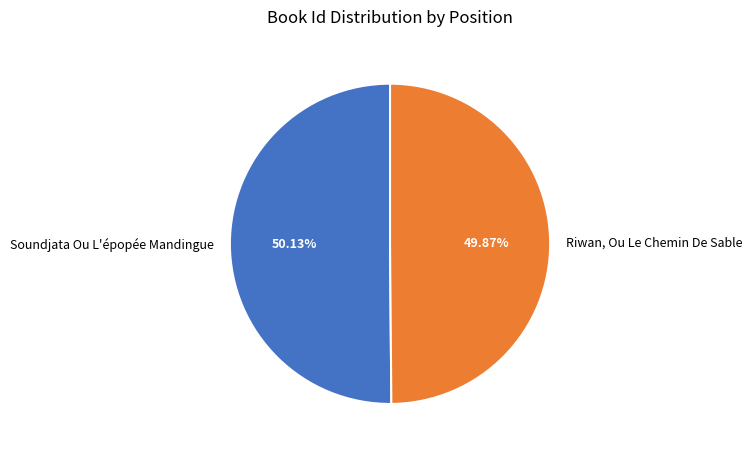

What is the ratio of the value at Soundjata Ou L'épopée Mandingue to the value at Riwan, Ou Le Chemin De Sable?

1.0